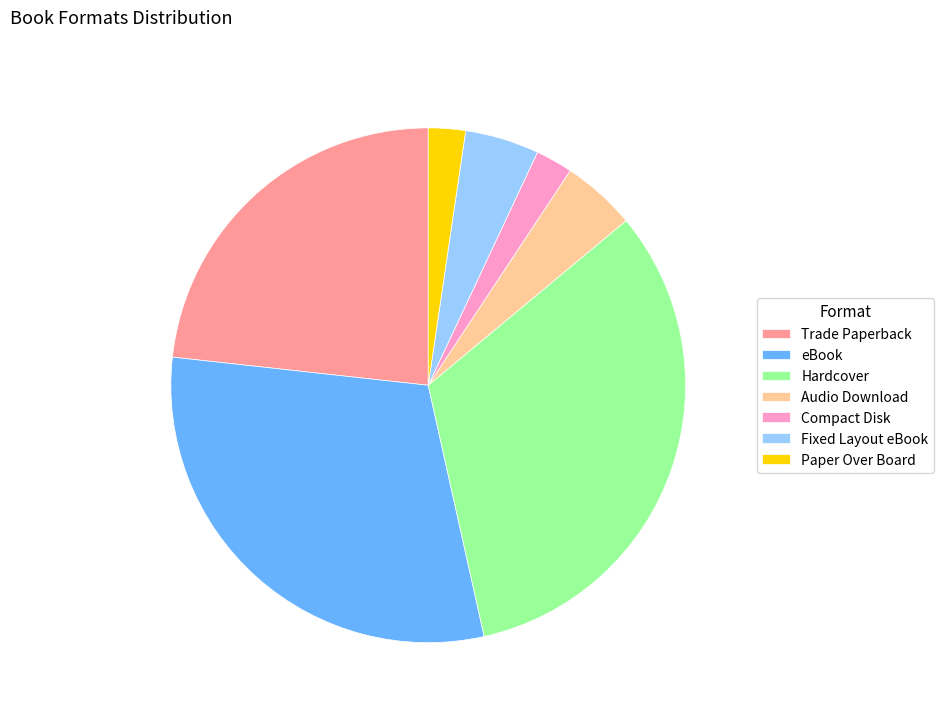

Which slice is the largest?

Hardcover